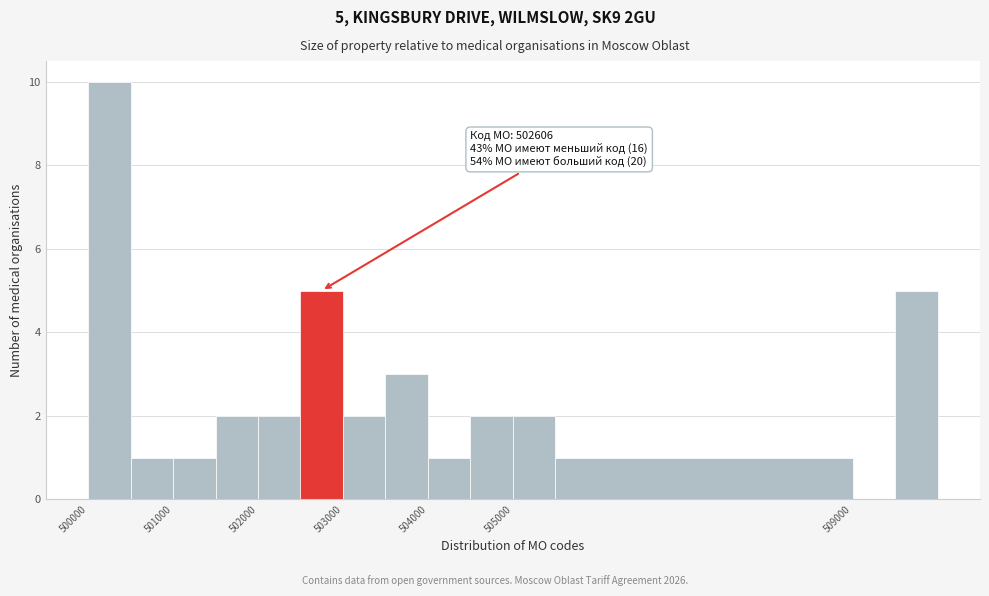

Over which range of the x-axis is the bar tallest?

500000 to 500500